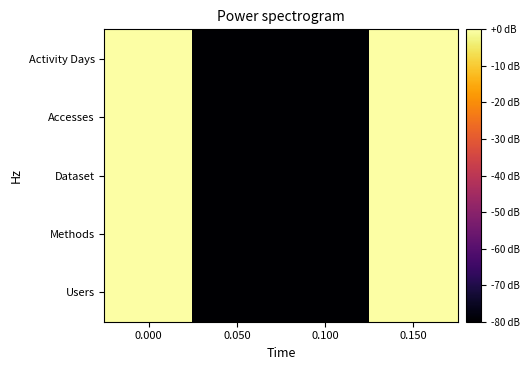

Reading right to left, extract all data points from this chart.

Users: 0.150=0	0.100=-80	0.050=-80	0.000=0
Methods: 0.150=0	0.100=-80	0.050=-80	0.000=0
Dataset: 0.150=0	0.100=-80	0.050=-80	0.000=0
Accesses: 0.150=0	0.100=-80	0.050=-80	0.000=0
Activity Days: 0.150=0	0.100=-80	0.050=-80	0.000=0